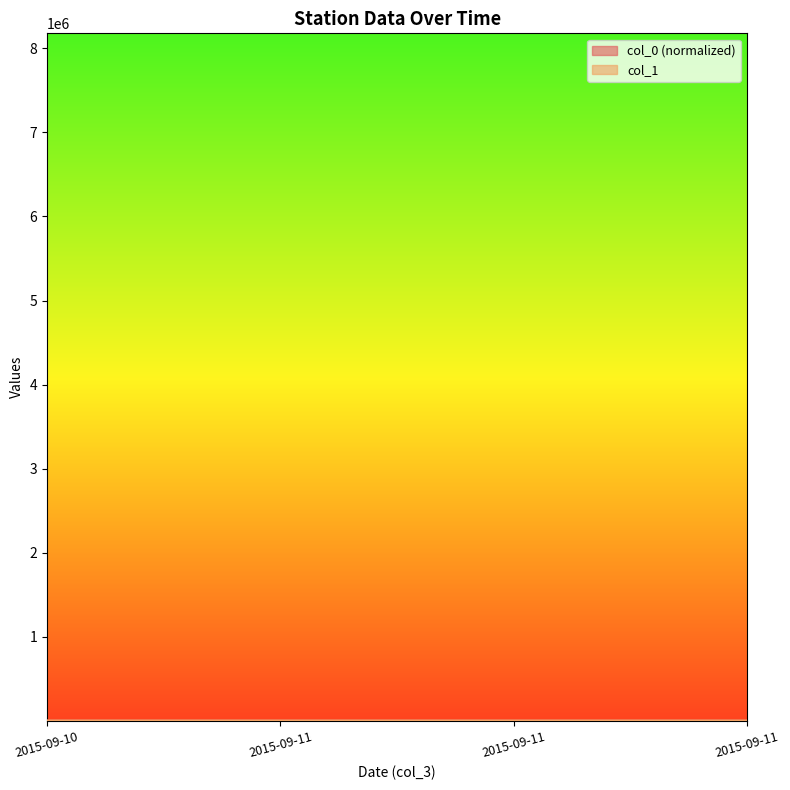

Which series has the largest total across all categories?

col_1